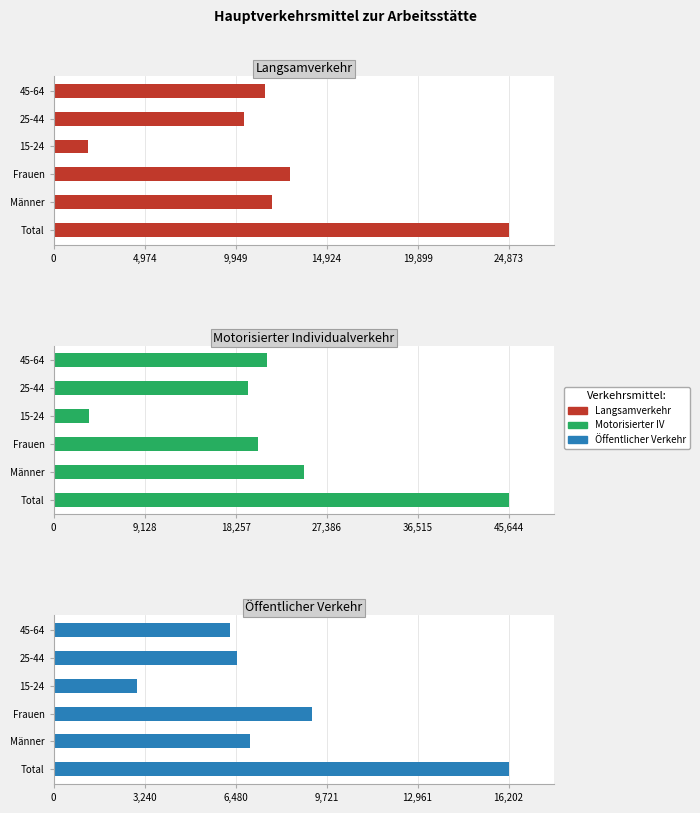

Rank the categories by Öffentlicher Verkehr value from lowest to highest.

14,924, 24,873, 19,899, 4,974, 9,949, 0